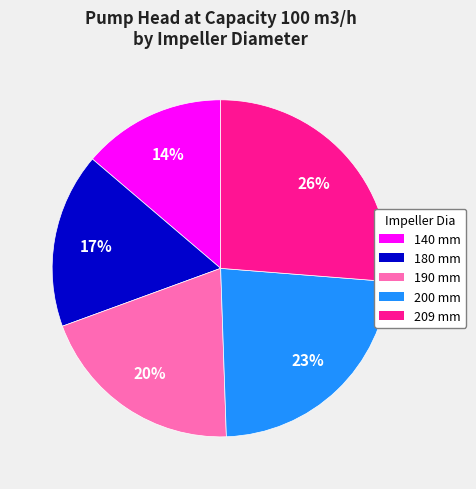

To the nearest percent, what portion does 209 mm represent?

26%